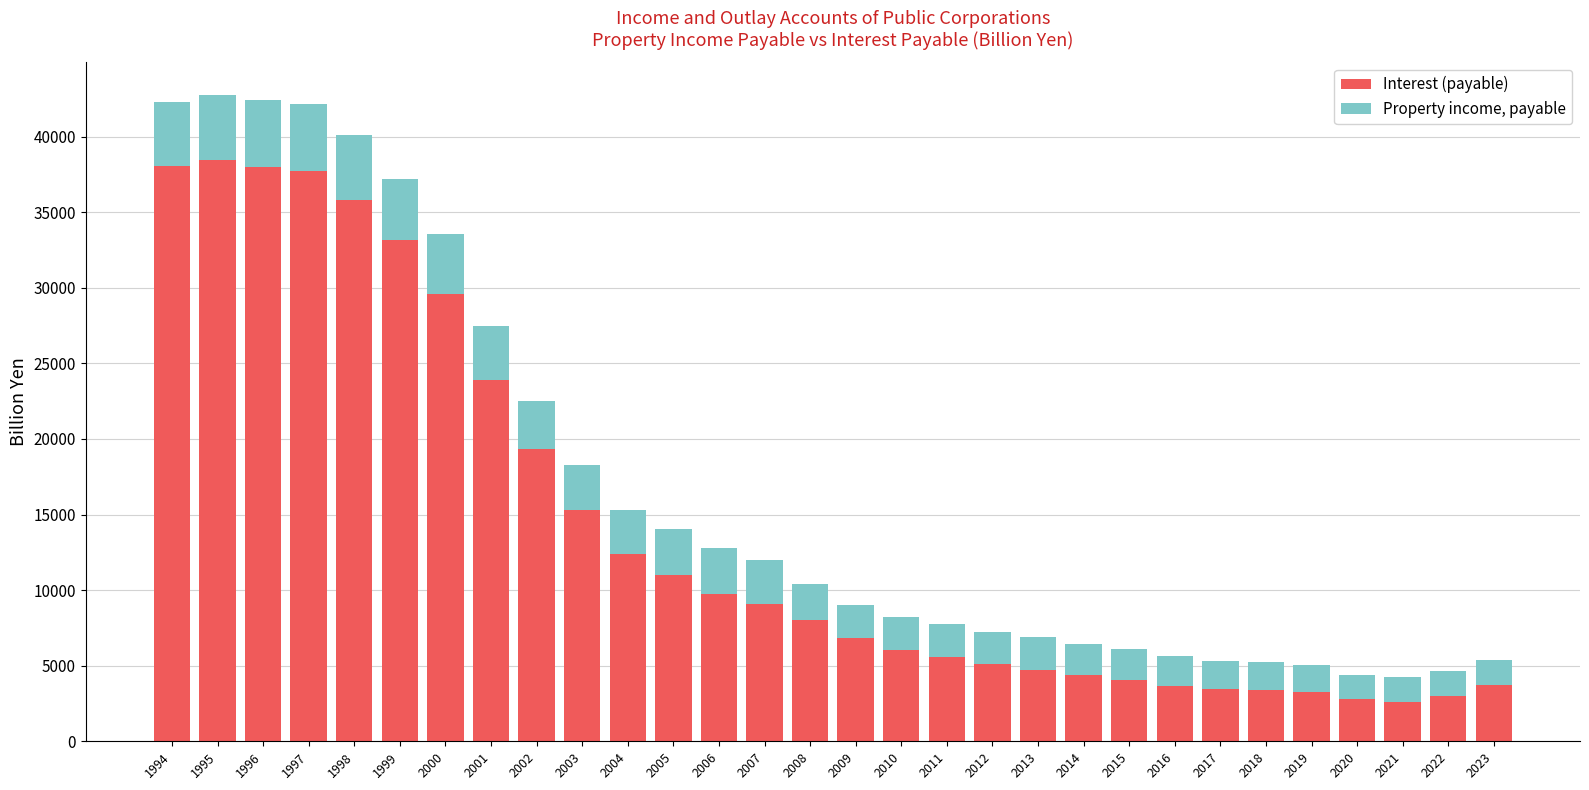

What is the difference between the second highest and second lowest values in the Interest (payable) series?

35248.0